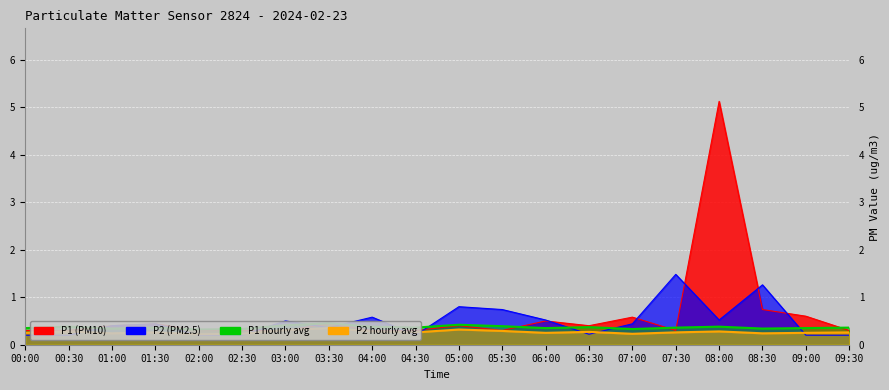

Is it true that P1_hourly equals 0.6 at 02:00?

False